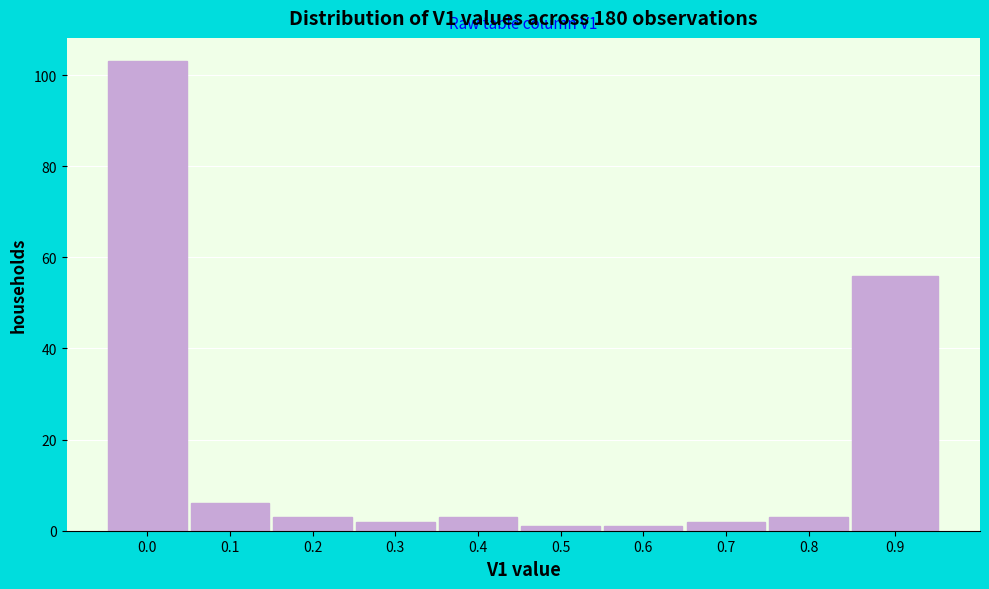

Reading left to right, extract all data points from this chart.

0.0=103	0.1=6	0.2=3	0.3=2	0.4=3	0.5=1	0.6=1	0.7=2	0.8=3	0.9=56